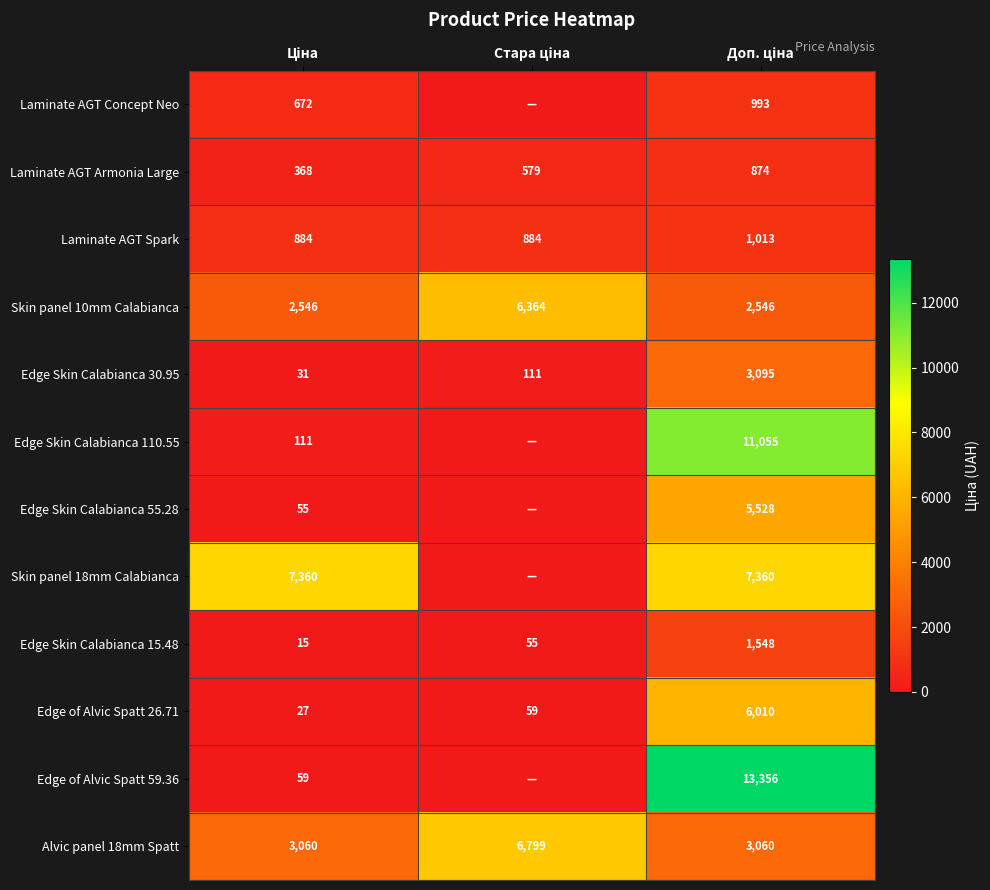

What is the difference between the second highest and minimum values in the Edge of Alvic Spatt 26.71 series?

32